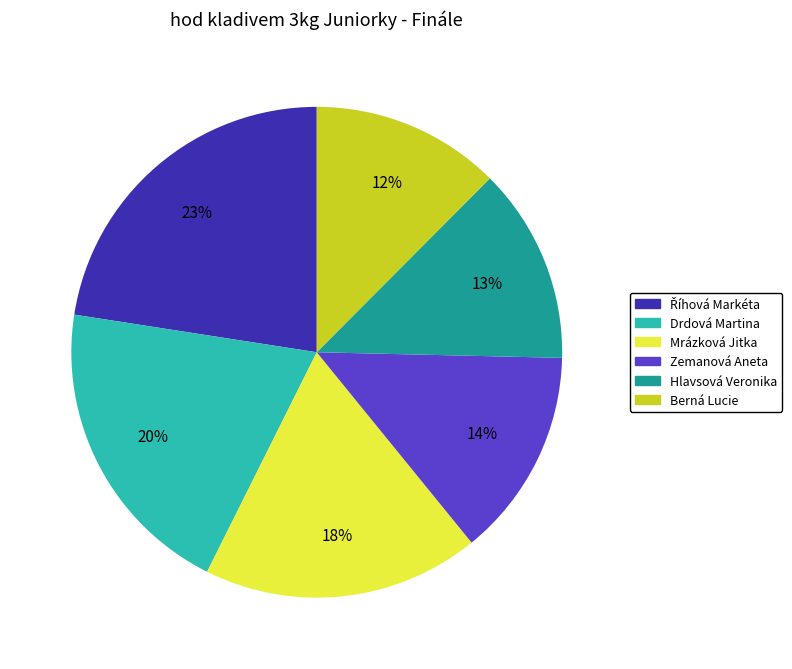

The Berná Lucie slice represents 7% of the pie. True or false?

False